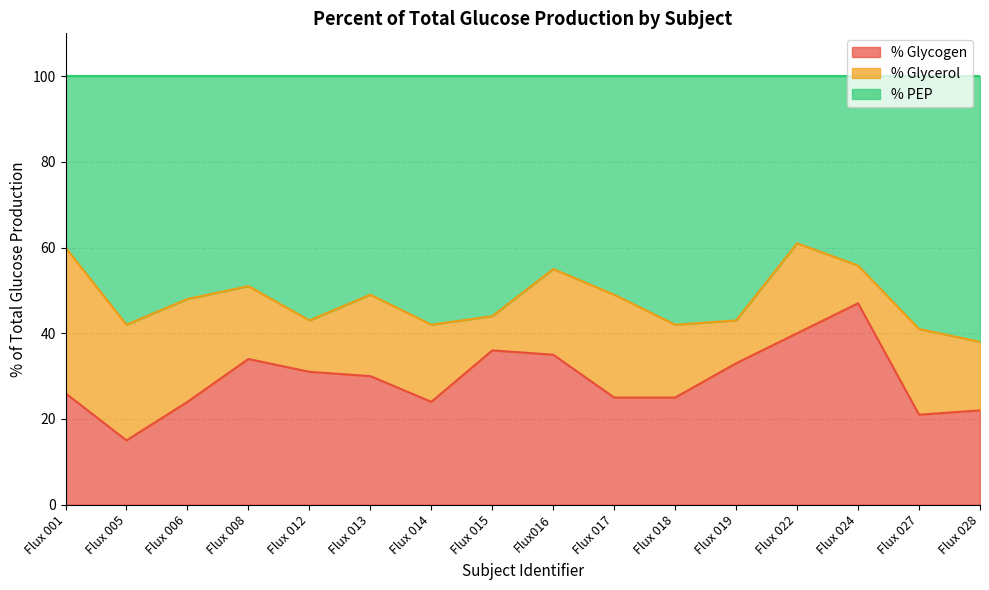

What is the value of the % Glycogen point at the 3rd from the left?

24.0